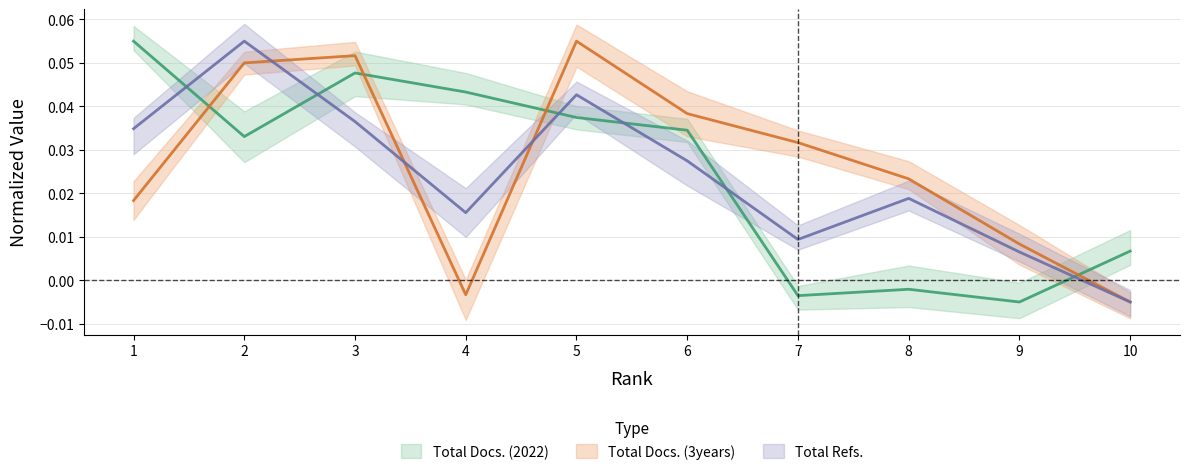

Where is Total Docs. (2022) nearest to the value 0?

8